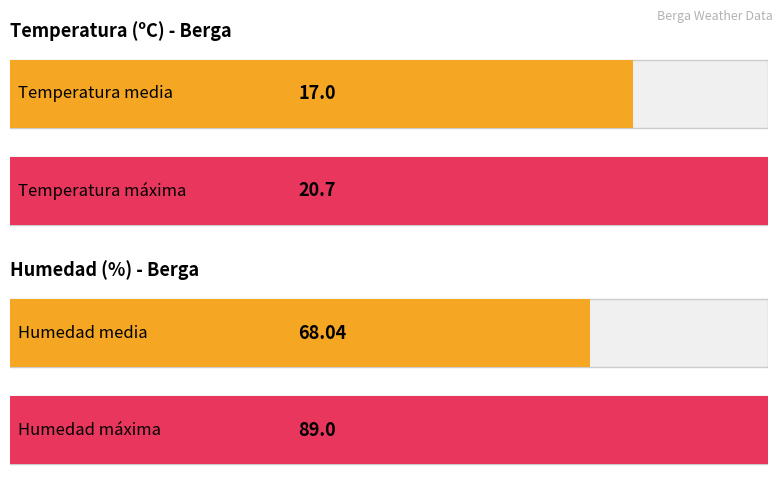

Which series has the largest total across all categories?

Humedad (%)